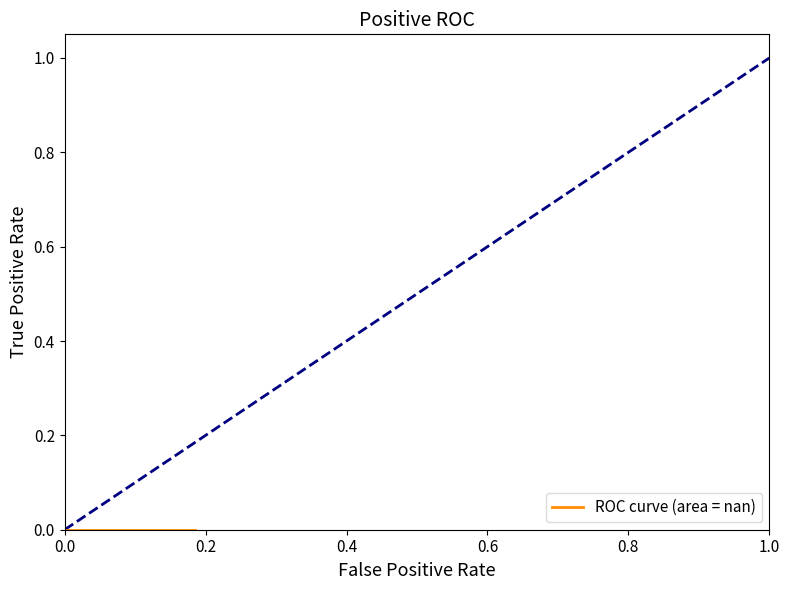

Is it true that the value at 9 is nan?

False